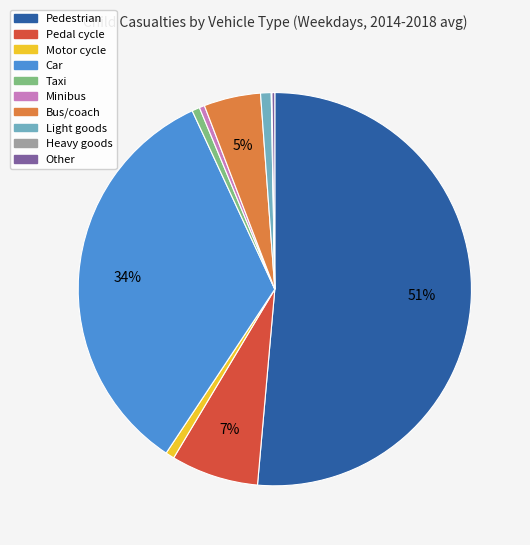

Which slice is the largest?

Pedestrian